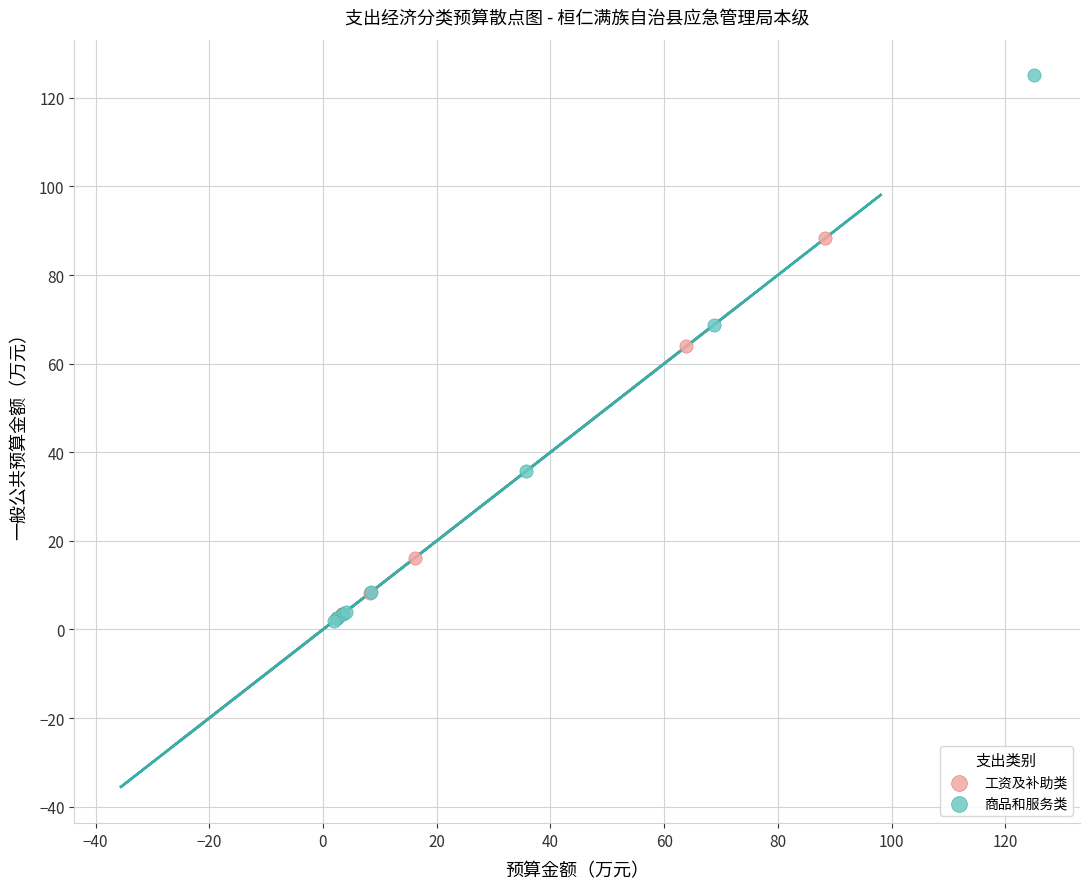

What are all the series names shown in the legend?

工资及补助类, 商品和服务类